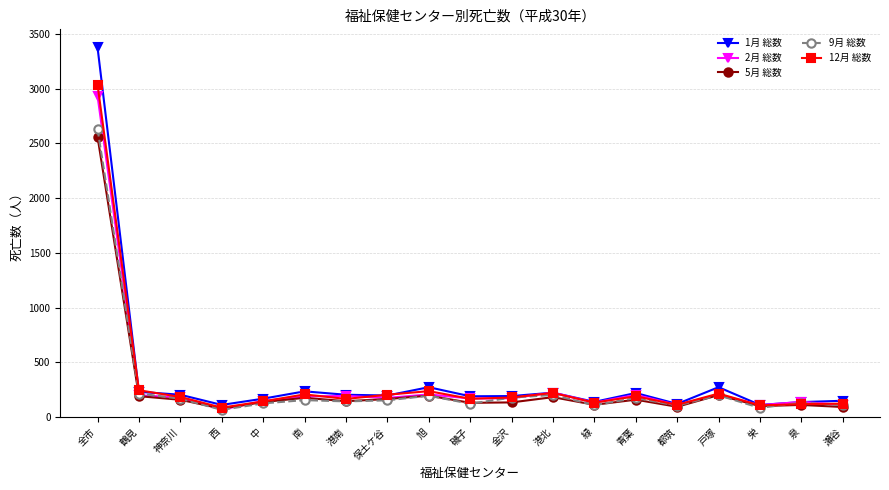

Which series has the widest spread of values?

1月 総数